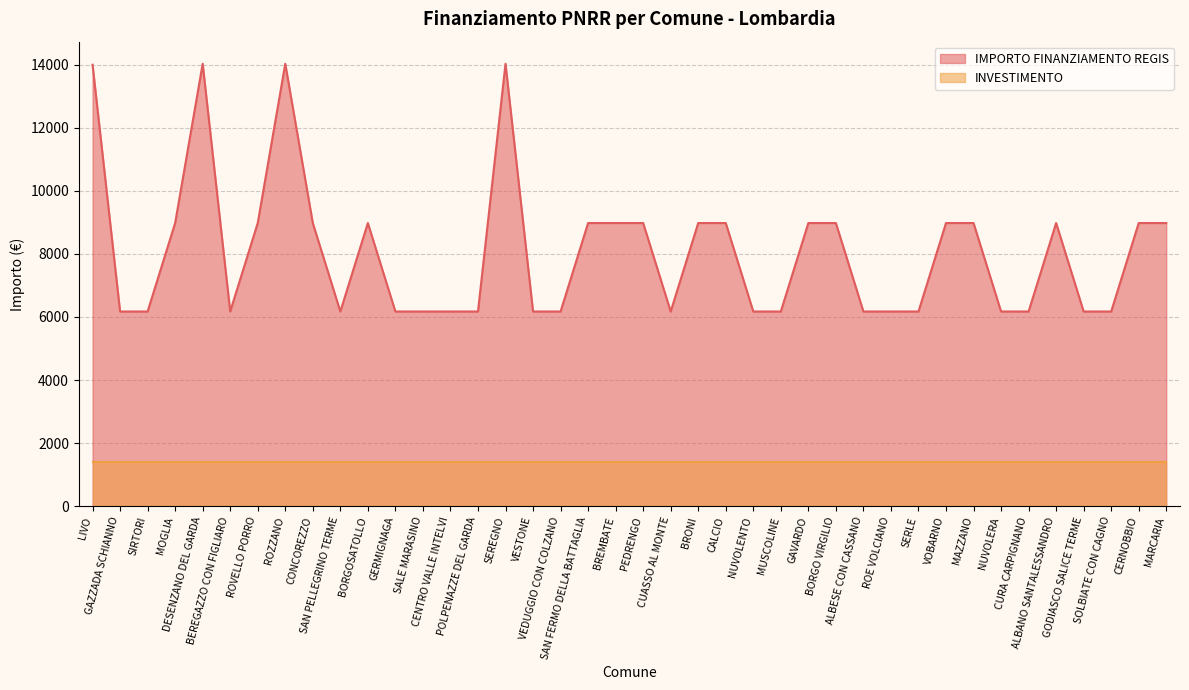

How many interior local peaks (higher than both neighbors) does the data have?

5